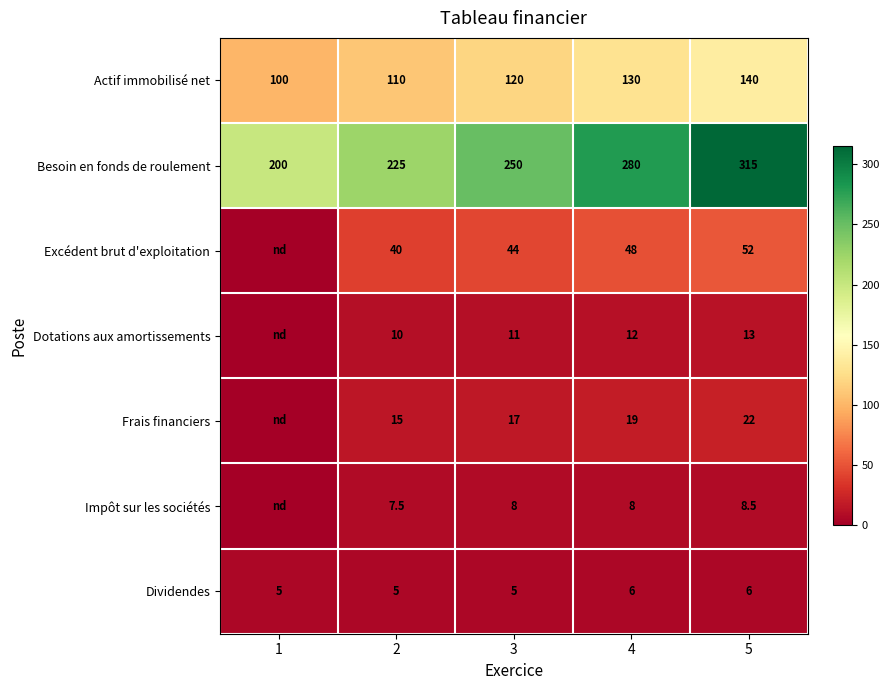

What is the difference between the maximum and second lowest values in the Actif immobilisé net series?

30.0